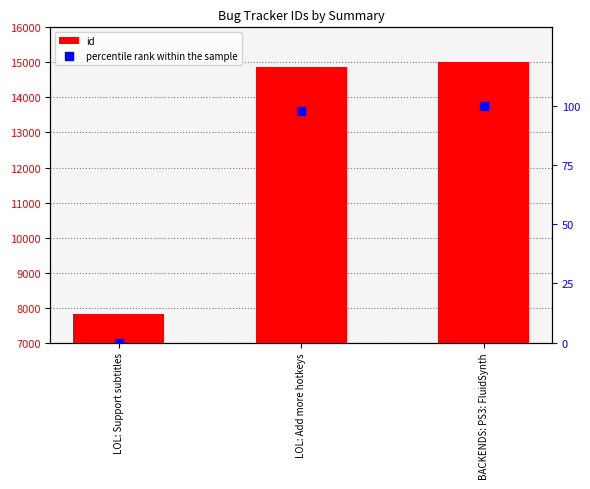

Is the value of id at BACKENDS: PS3: FluidSynth greater than the value of percentile rank within the sample at LOL: Add more hotkeys?

Yes